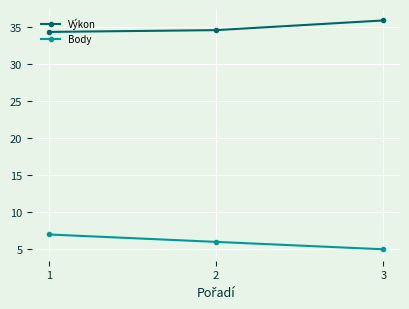

How many distinct data groups are displayed?

2